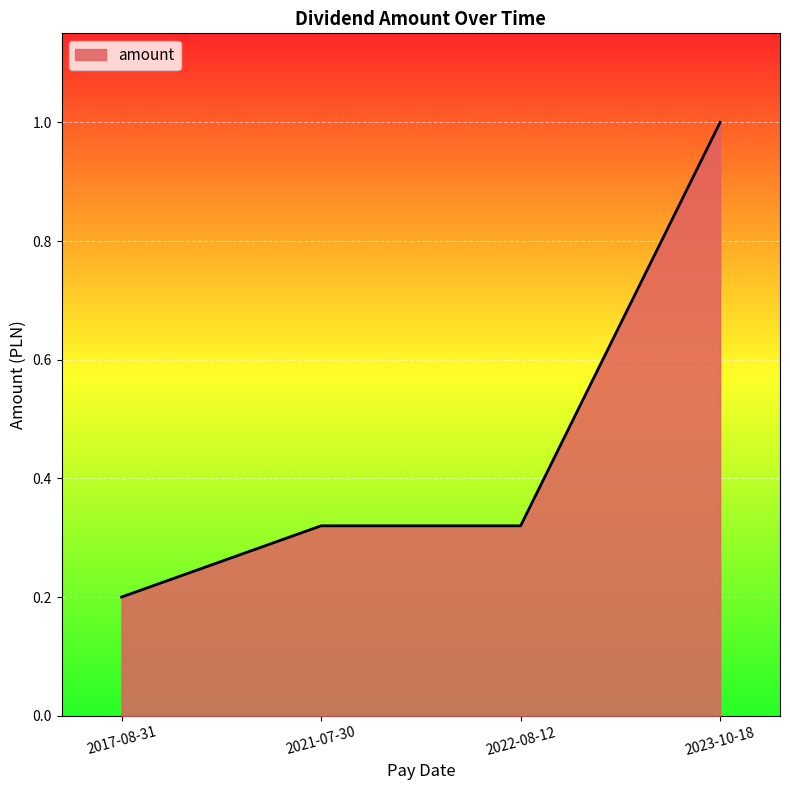

Is it true that the value at 2023-10-18 is 1.0?

True